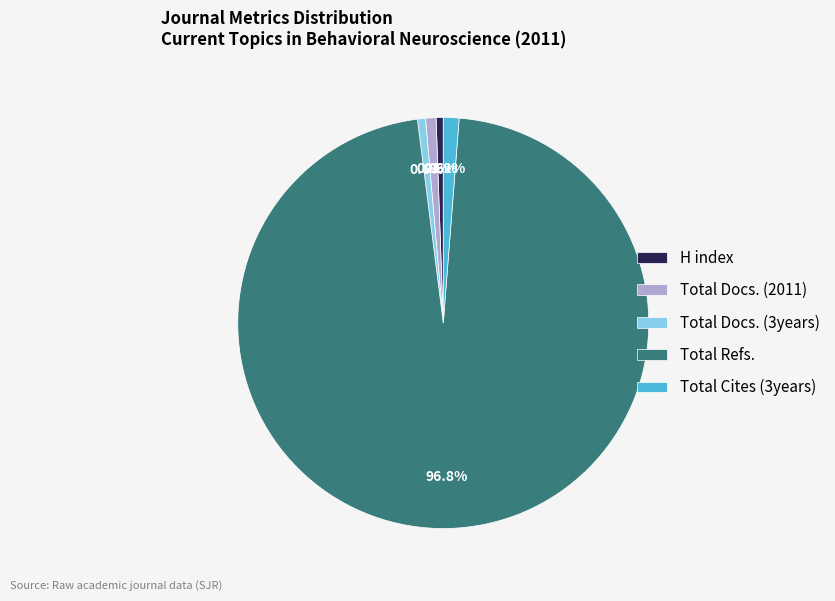

What percentage is the Total Cites (3years) slice, to the nearest percent?

1%